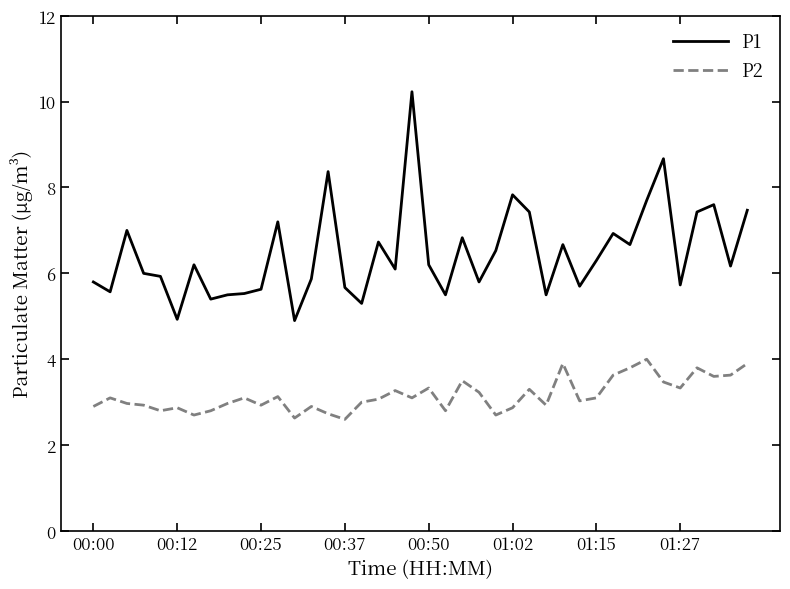

What are all the series names shown in the legend?

P1, P2